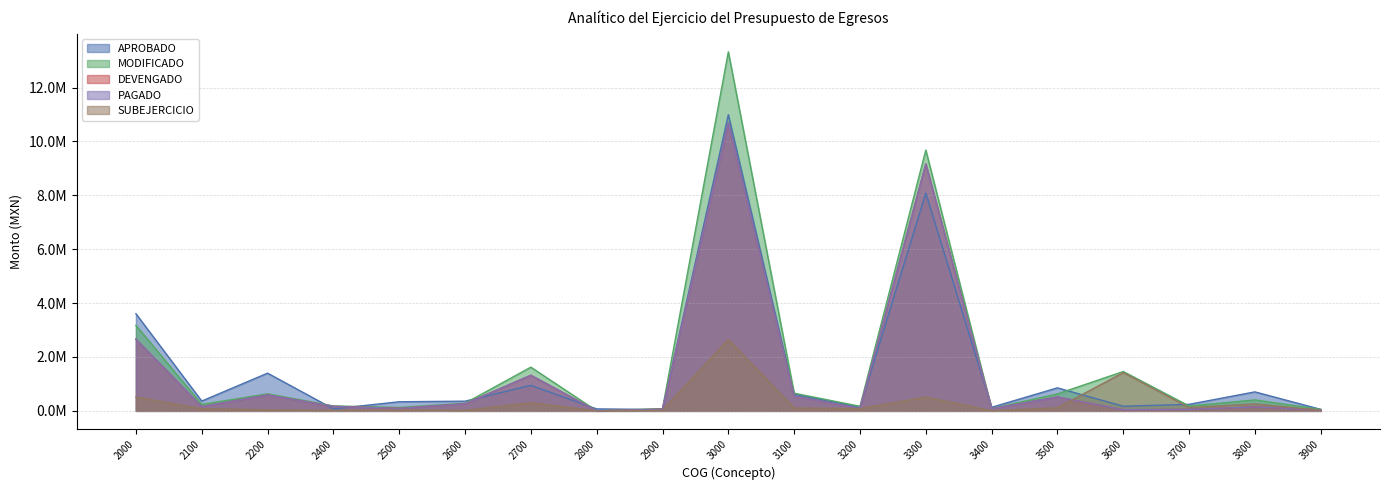

True or false: SUBEJERCICIO and MODIFICADO cross at least once.

False